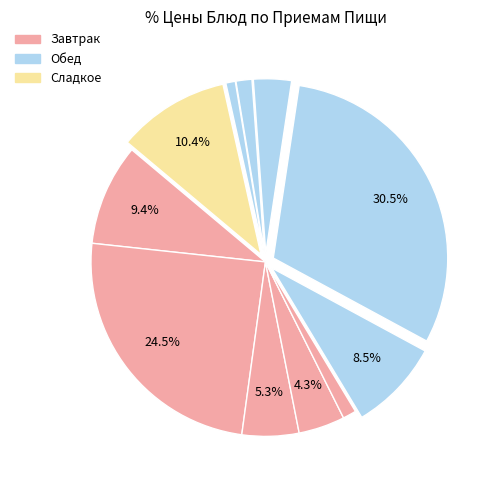

Is there any slice that represents more than half of the pie?

No